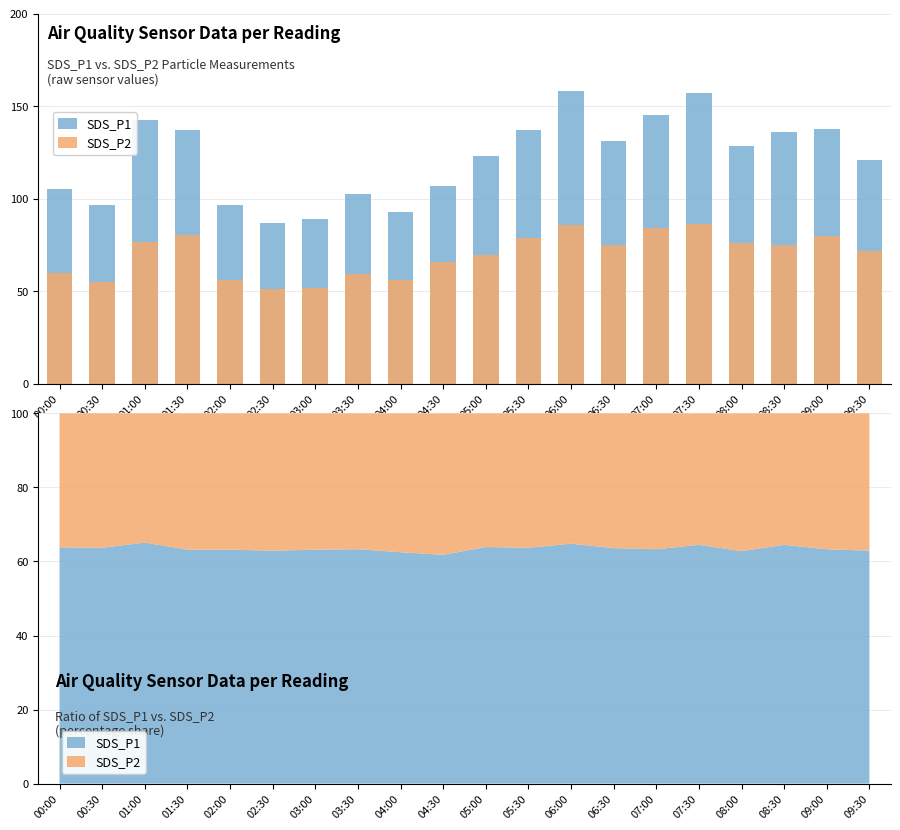

What is the label of the 1st bar from the right?

09:30